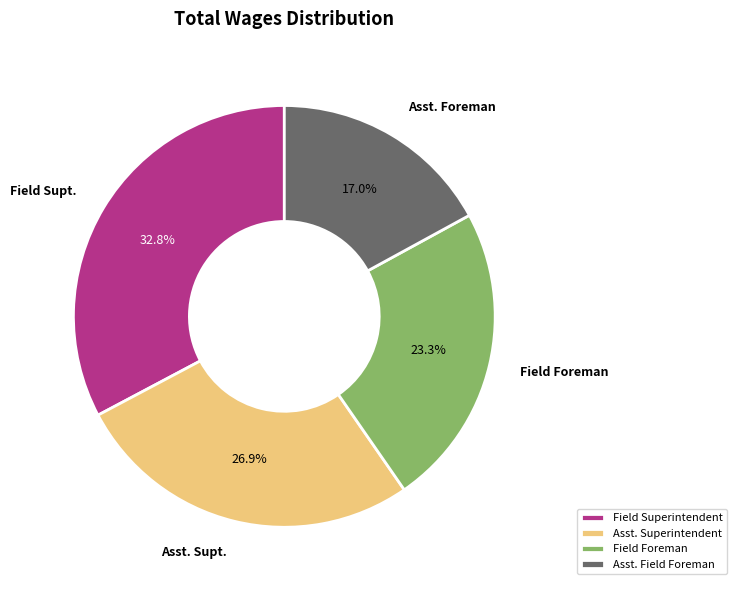

Is there any slice that represents more than half of the pie?

No